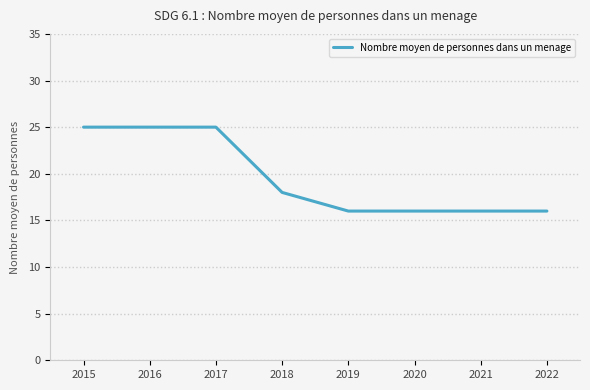

True or false: the data shows 25 at 2017.

True